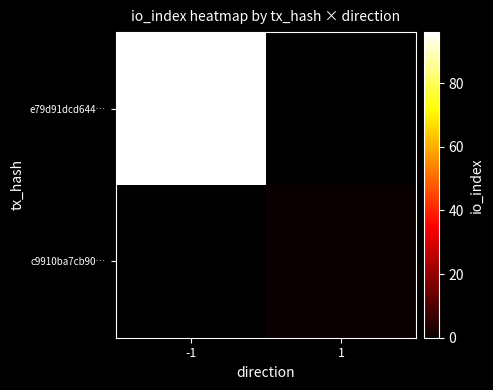

List the labels in order of c9910ba7cb90… value, largest first.

-1, 1